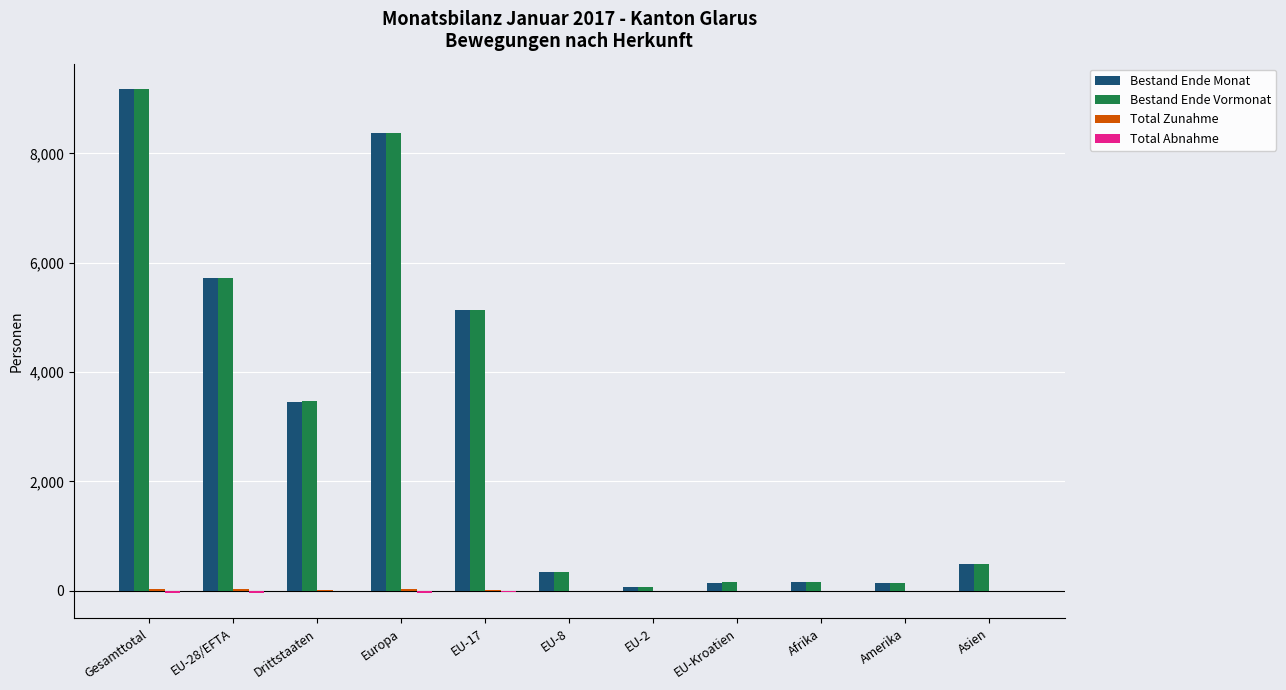

What is the maximum value shown in the chart?

9181